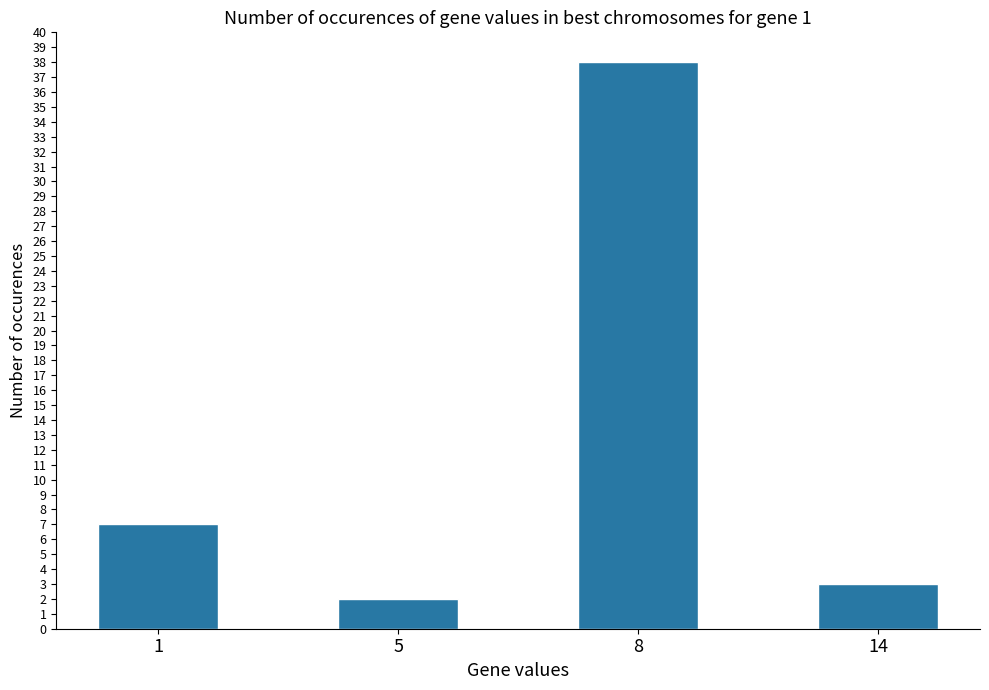

List the labels in order of value, smallest first.

5, 14, 1, 8